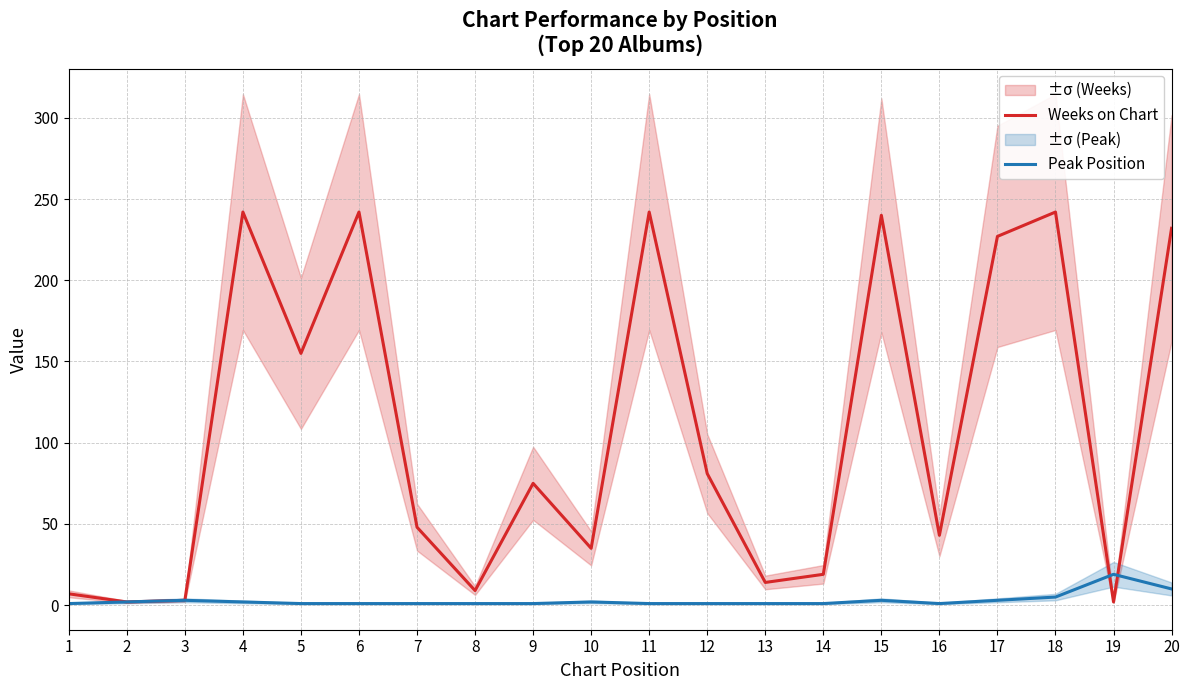

Which series changed the most between 6 and 13?

Weeks on Chart